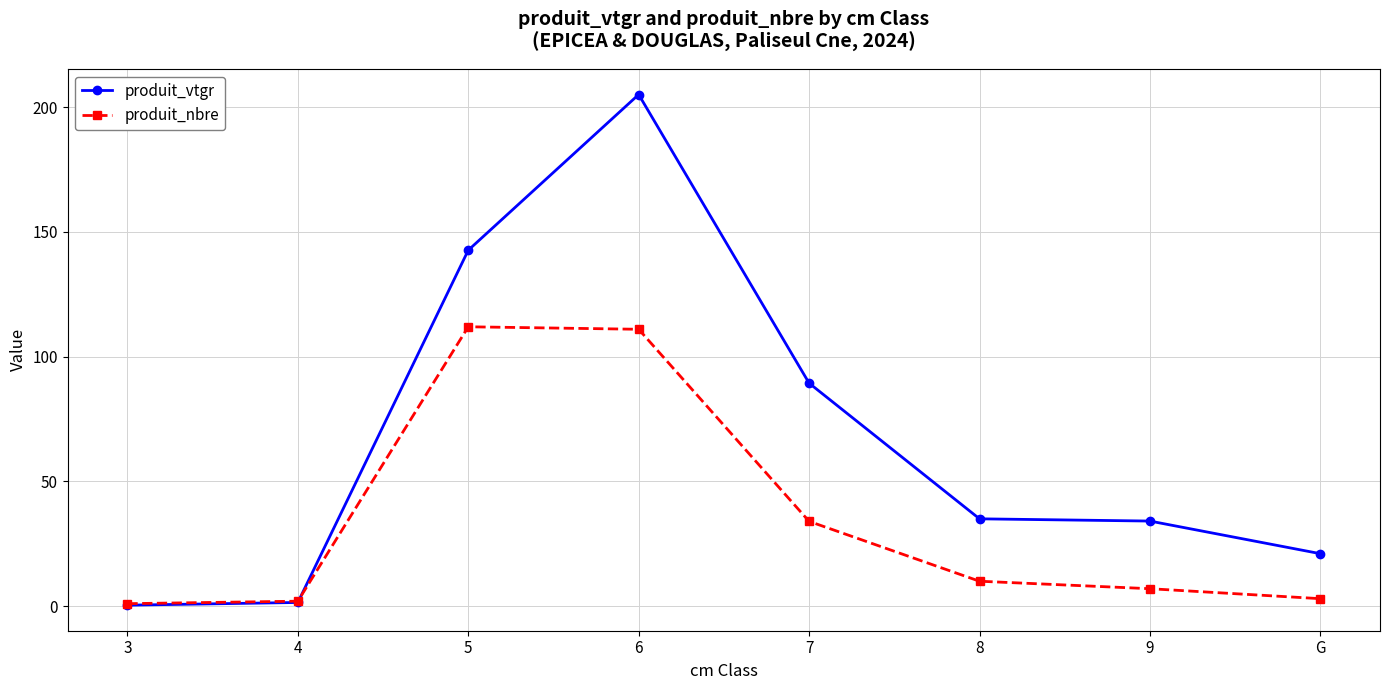

What is the spread (max minus min) of values at 8?

25.0